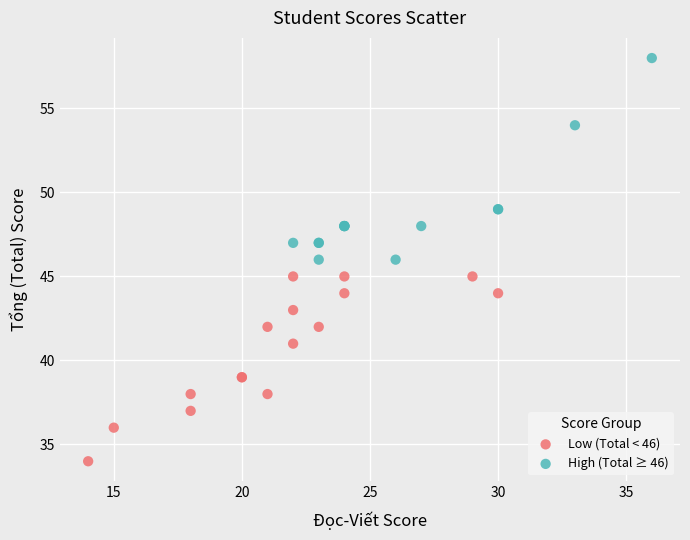

Which series contains the lowest Y value?

Low (Total < 46)